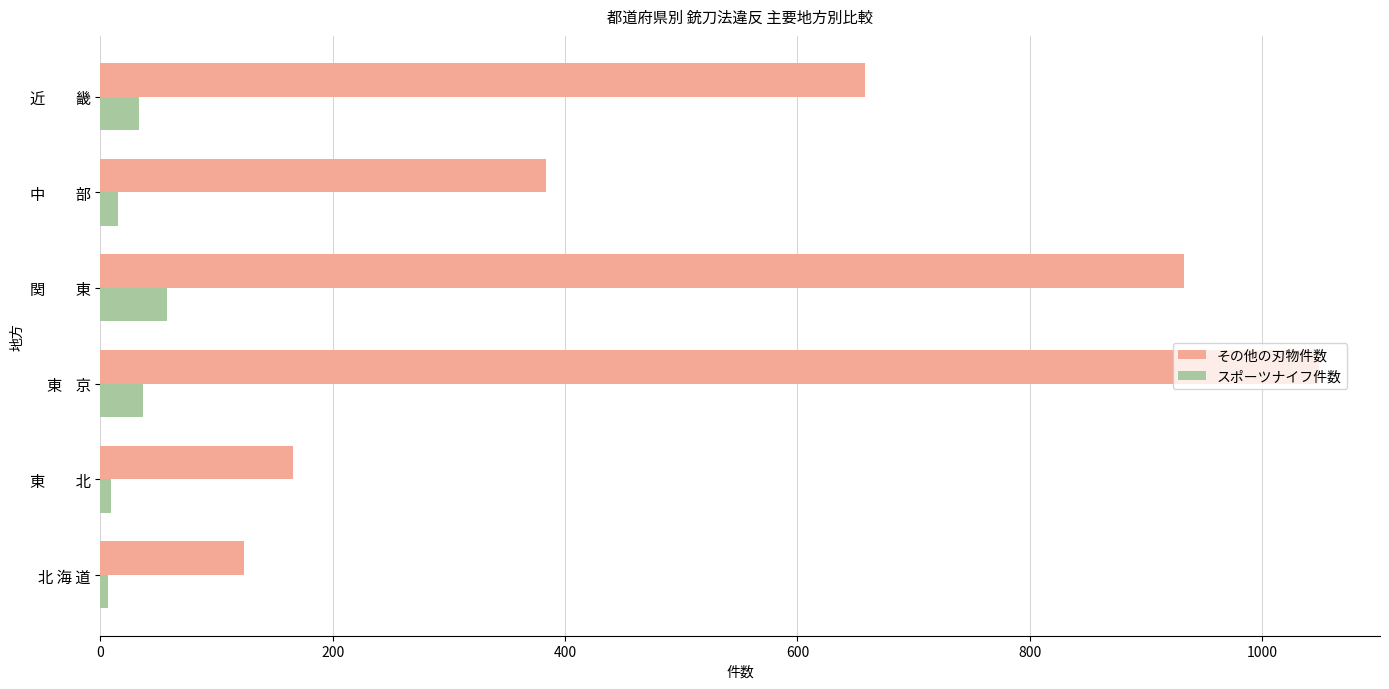

Is the value of その他の刃物件数 at 北 海 道 greater than the value of スポーツナイフ件数 at 中　　部?

Yes